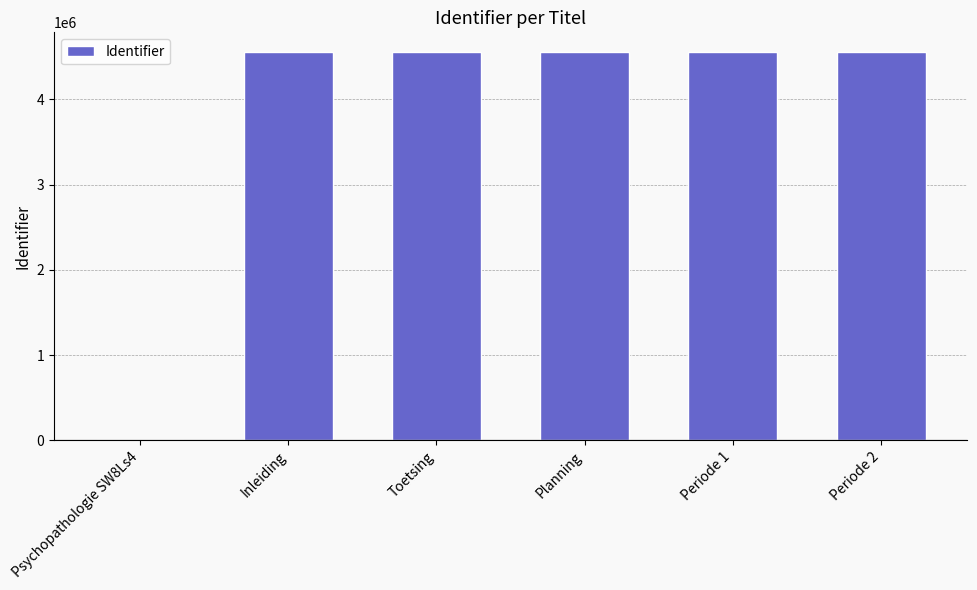

What is the maximum value shown in the chart?

4560117